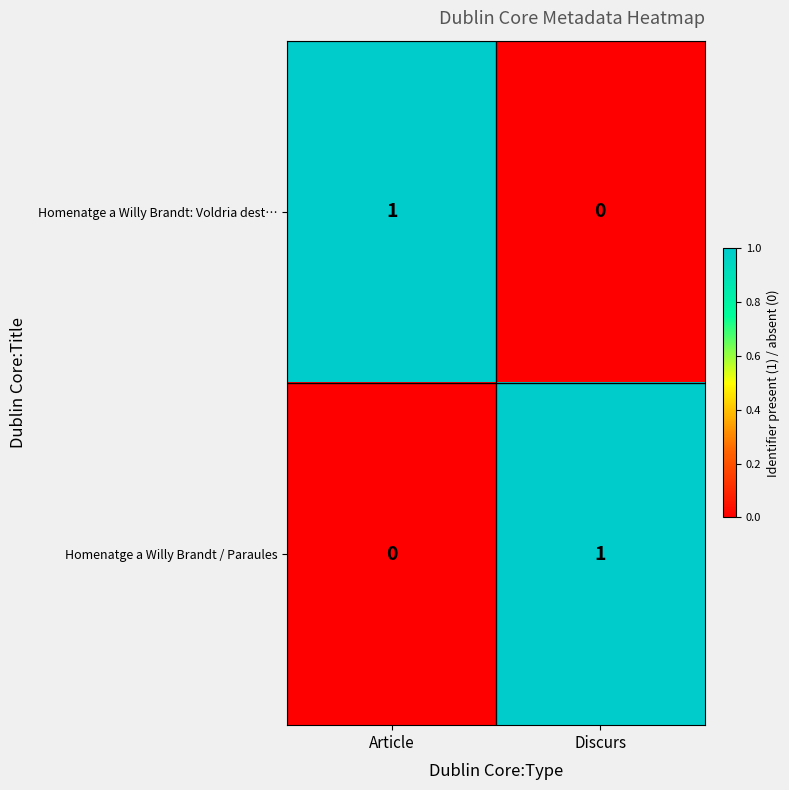

At Article, list the series in order from smallest to largest.

Homenatge a Willy Brandt / Paraules, Homenatge a Willy Brandt: Voldria dest…